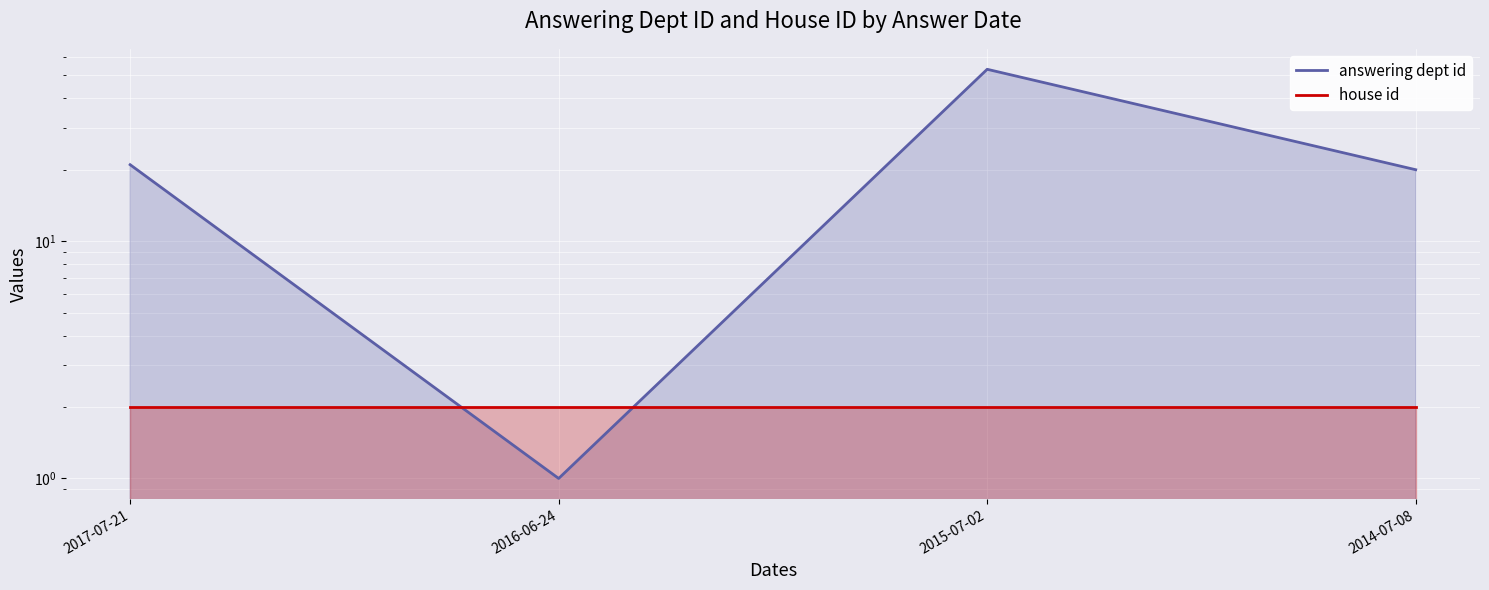

Between 2014-07-08 and 2015-07-02, which is larger?

2015-07-02